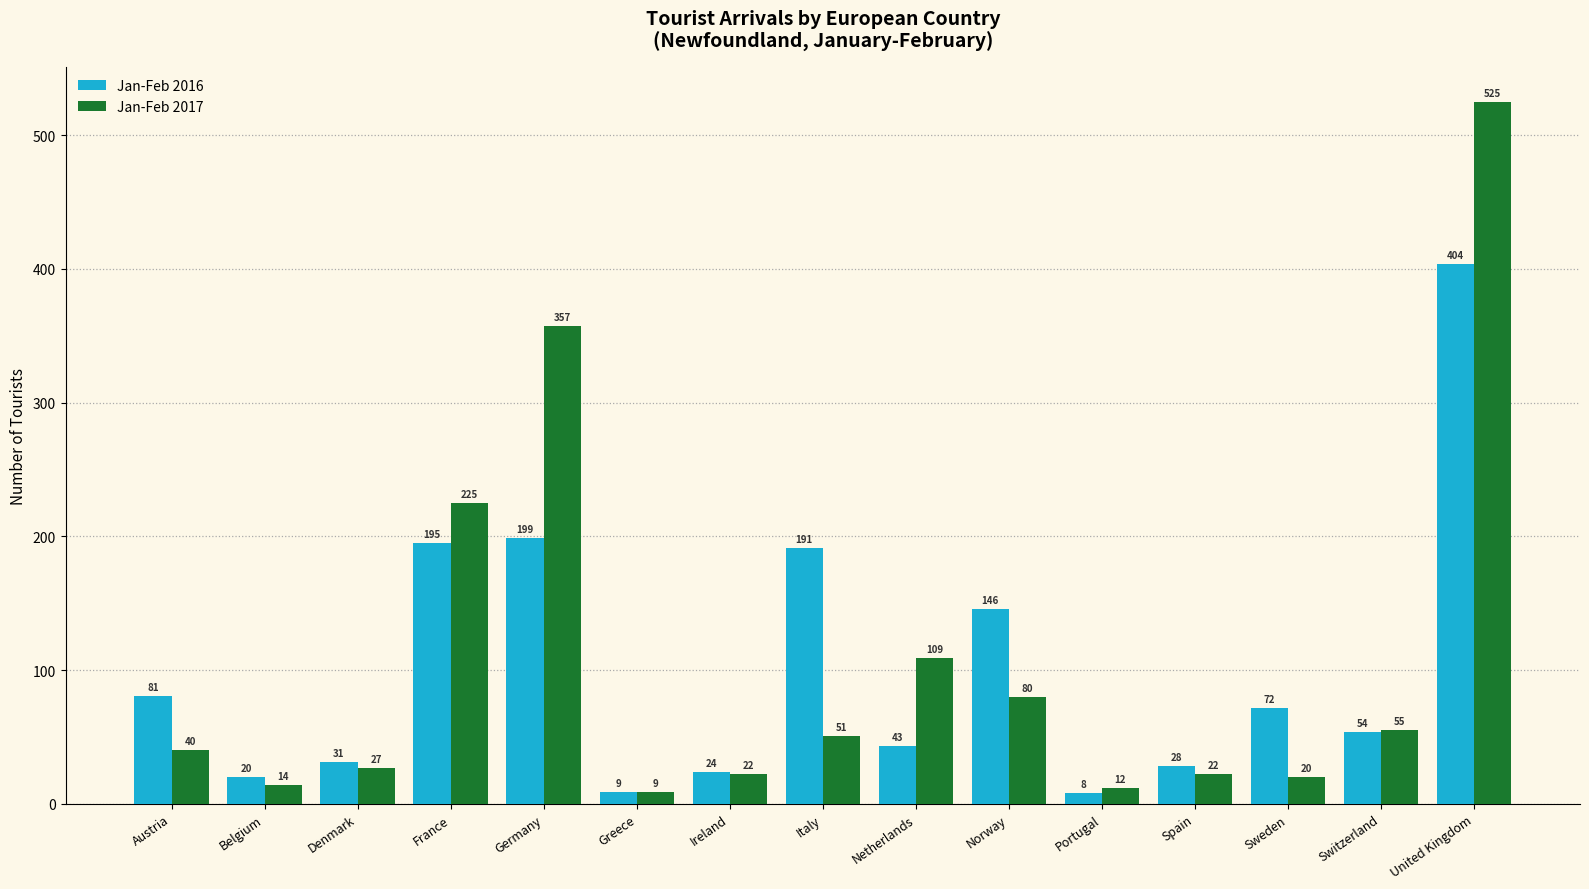

What is the label of the 2nd bar from the left?

Belgium